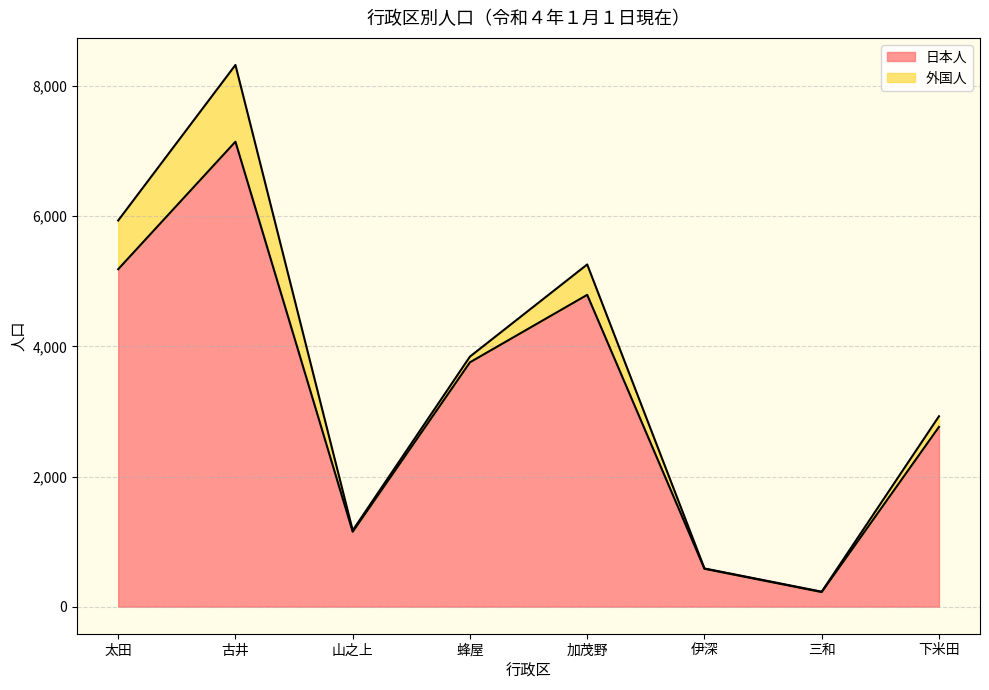

Which label corresponds to the largest value in the chart?

古井